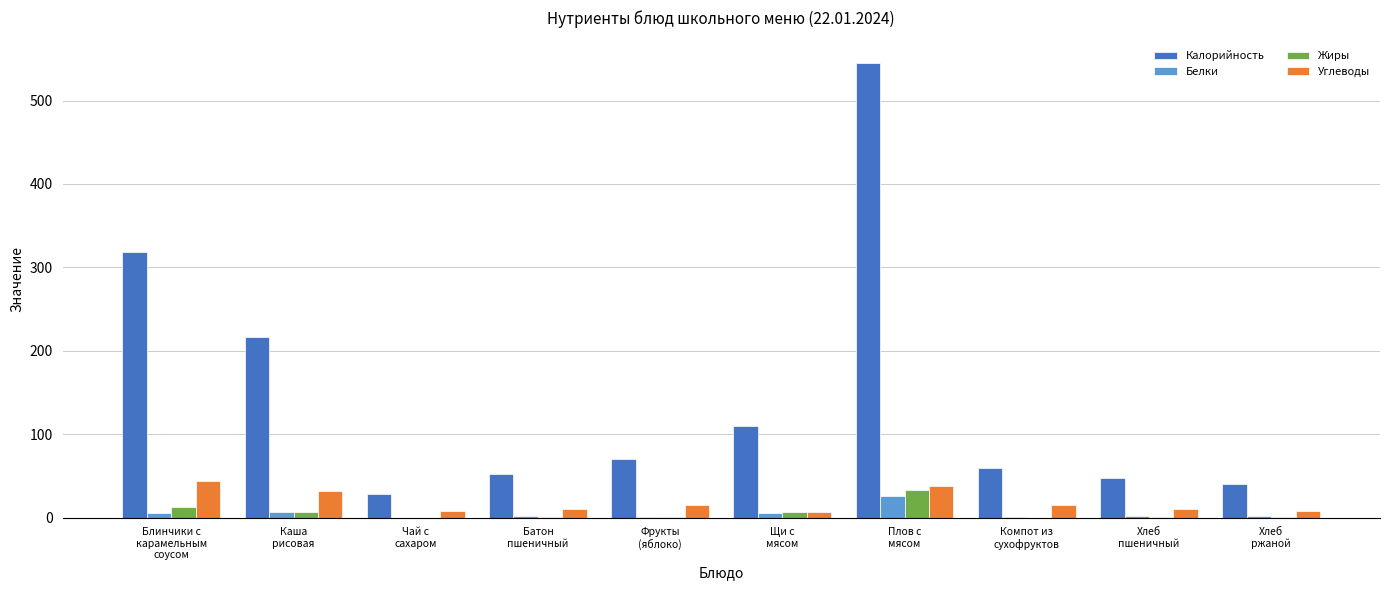

What is the maximum value shown in the chart?

544.9